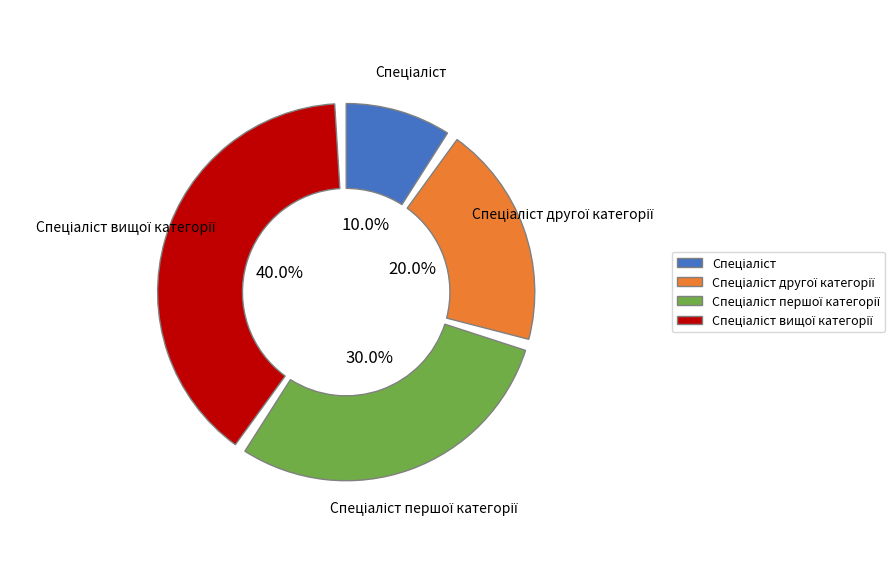

Combined, what portion of the pie is Спеціаліст вищої категорії and Спеціаліст?

50.0%